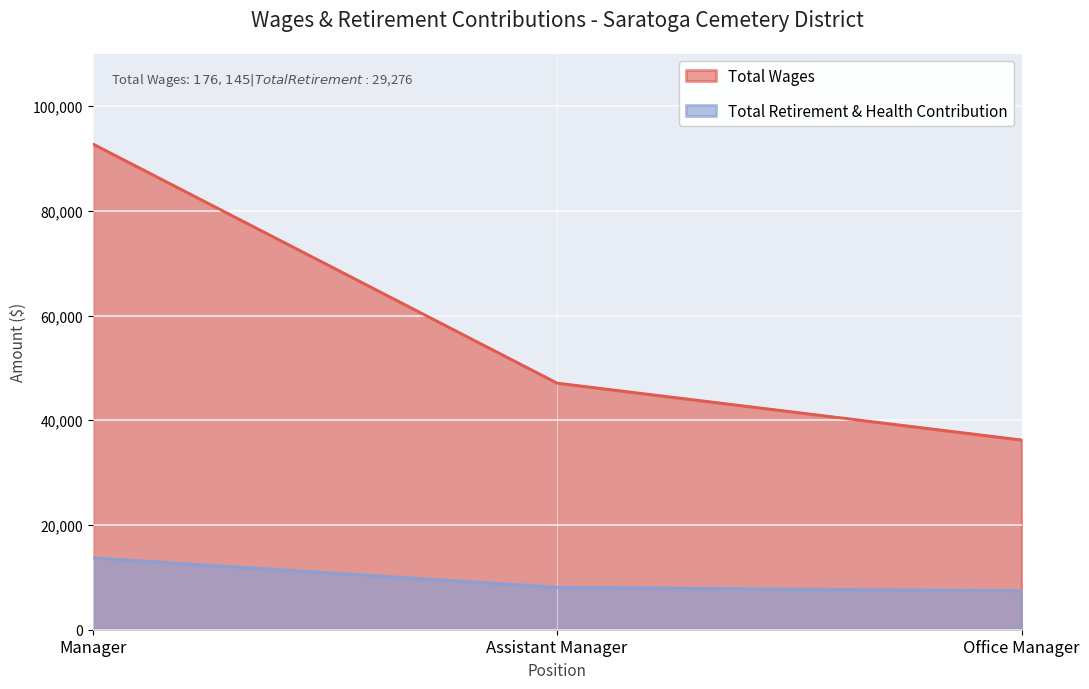

At which label does Total Retirement & Health Contribution reach its minimum?

Office Manager